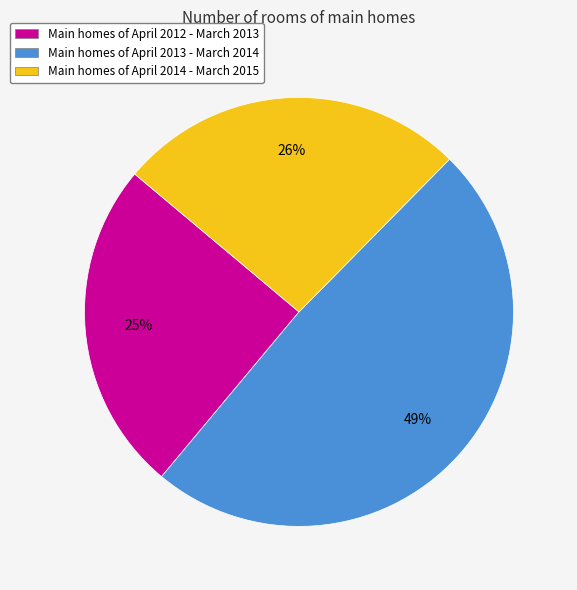

Which category has the biggest portion of the pie?

Main homes of April 2013 - March 2014